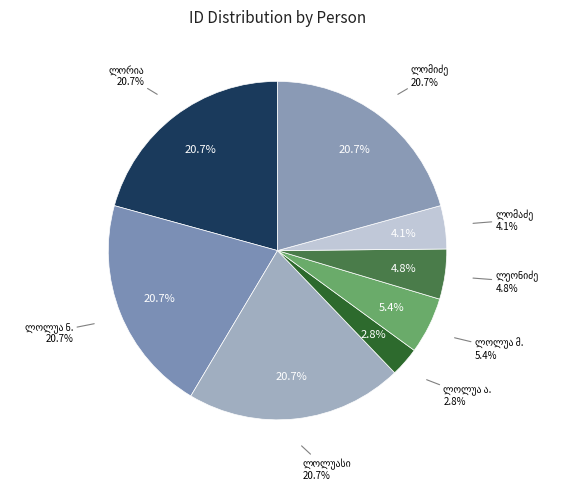

How many segments does this pie chart have?

8